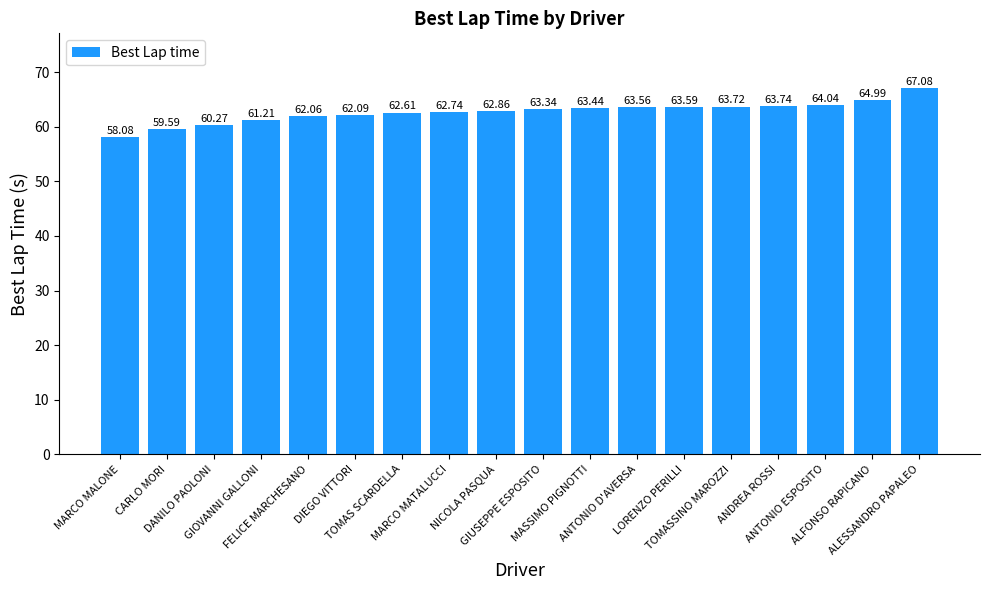

Reading left to right, transcribe all the data shown in this chart.

58.1	59.6	60.3	61.2	62.1	62.1	62.6	62.7	62.9	63.3	63.4	63.6	63.6	63.7	63.7	64.0	65.0	67.1